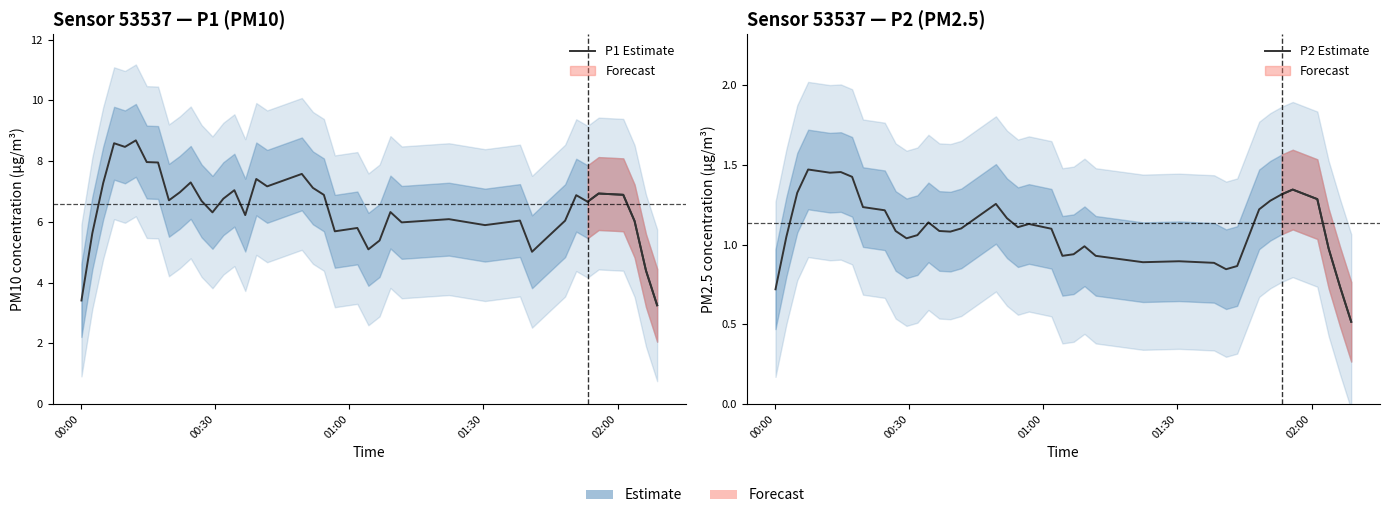

Is this an area chart (filled region under the line)?

No